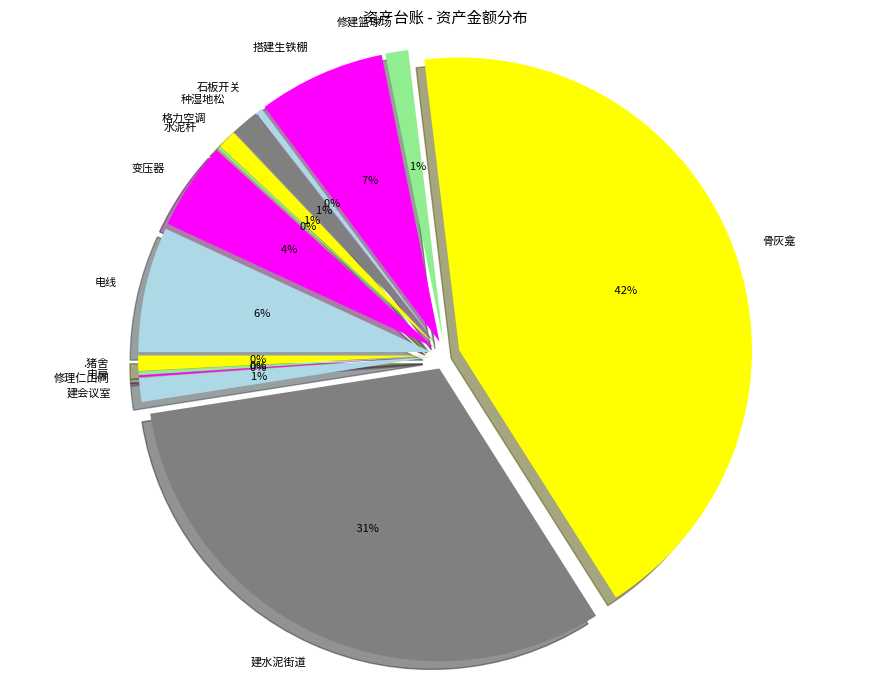

Is the sum of 种湿地松 and 修理仁山祠 greater than half?

No